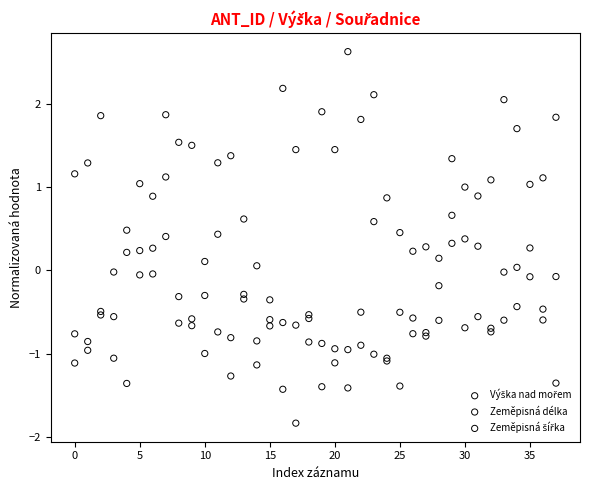

What are all the series names shown in the legend?

Výška nad mořem, Zeměpisná délka, Zeměpisná šířka